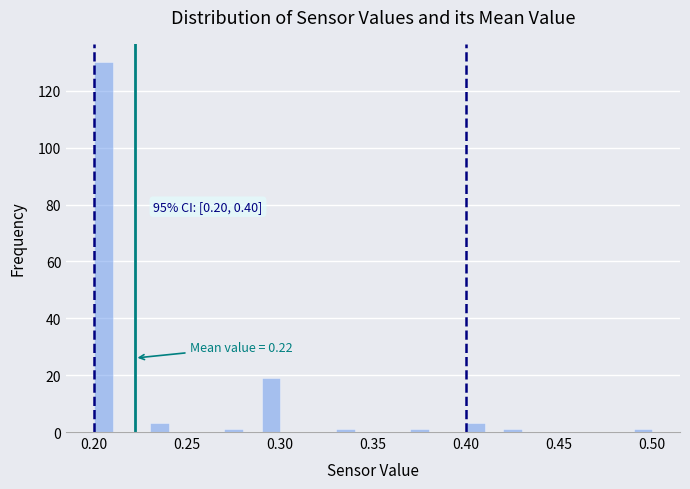

Read against the x-axis, roughly where is the centre of the tallest bar?

0.205